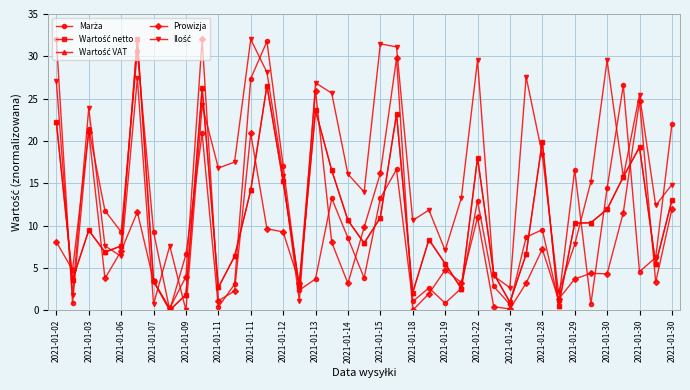

What is the maximum value shown in the chart?

32.0